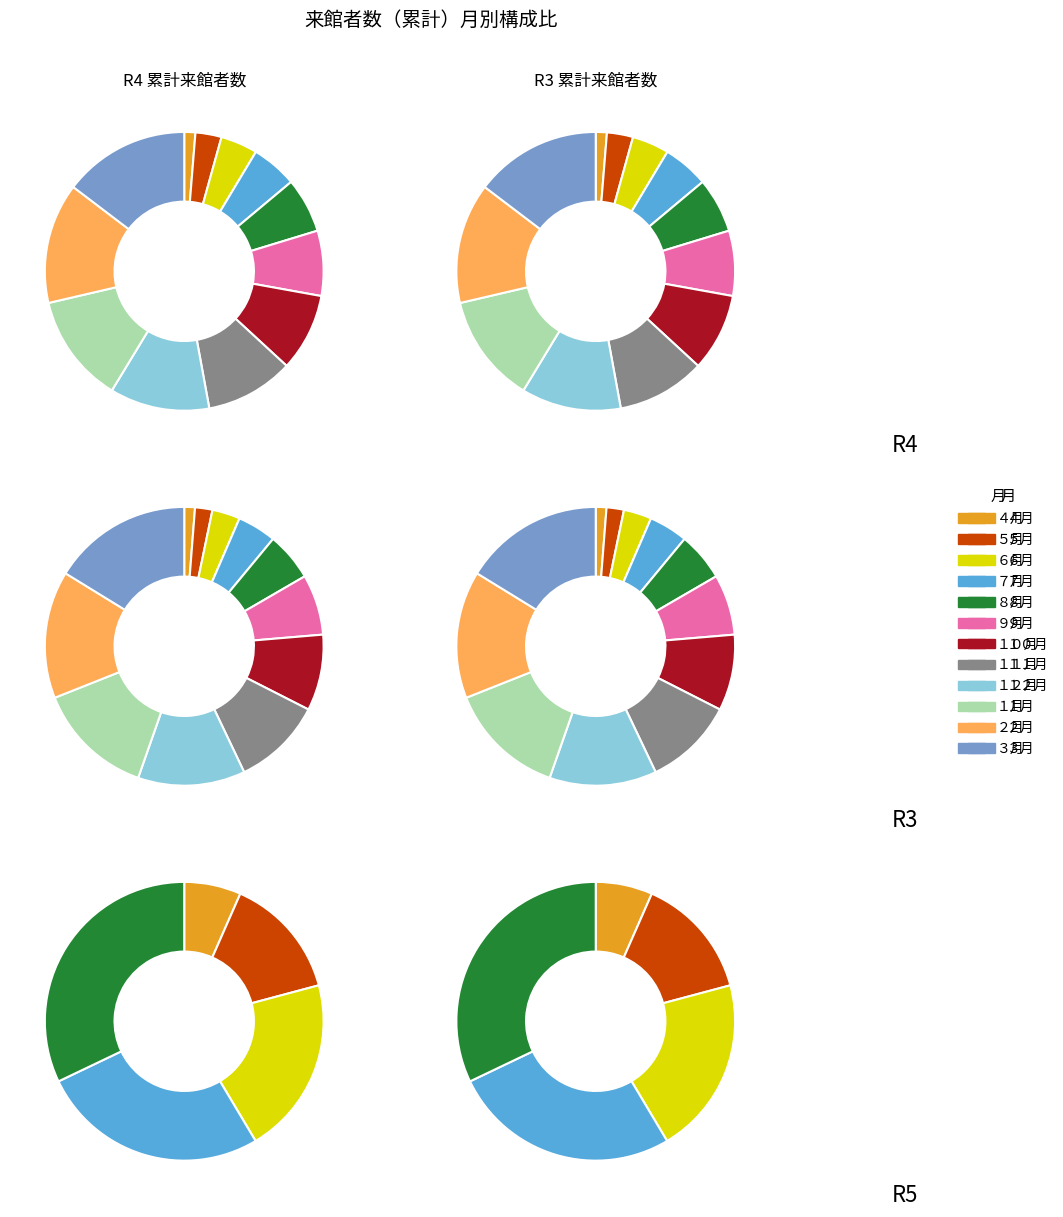

Which has a higher value, 5 or 9?

5